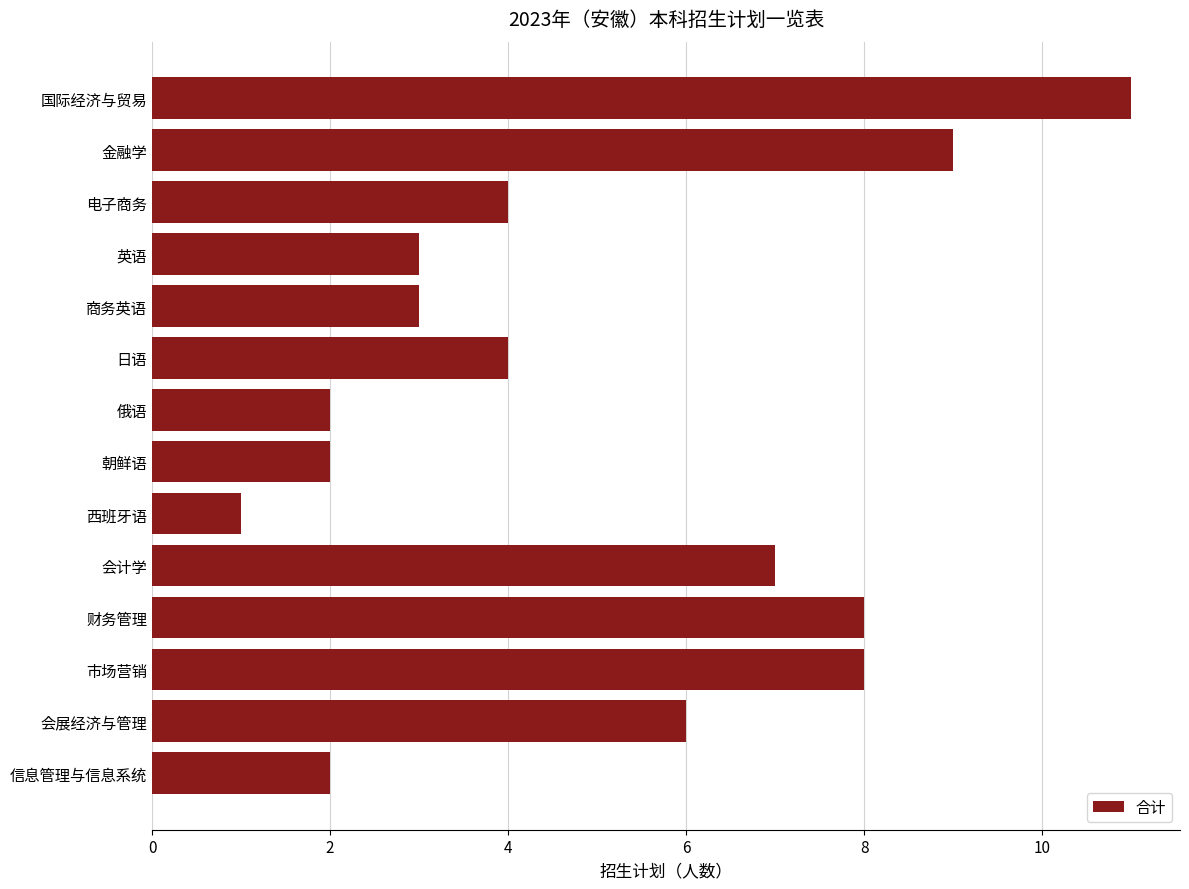

Is it true that the value at 市场营销 is 12?

False